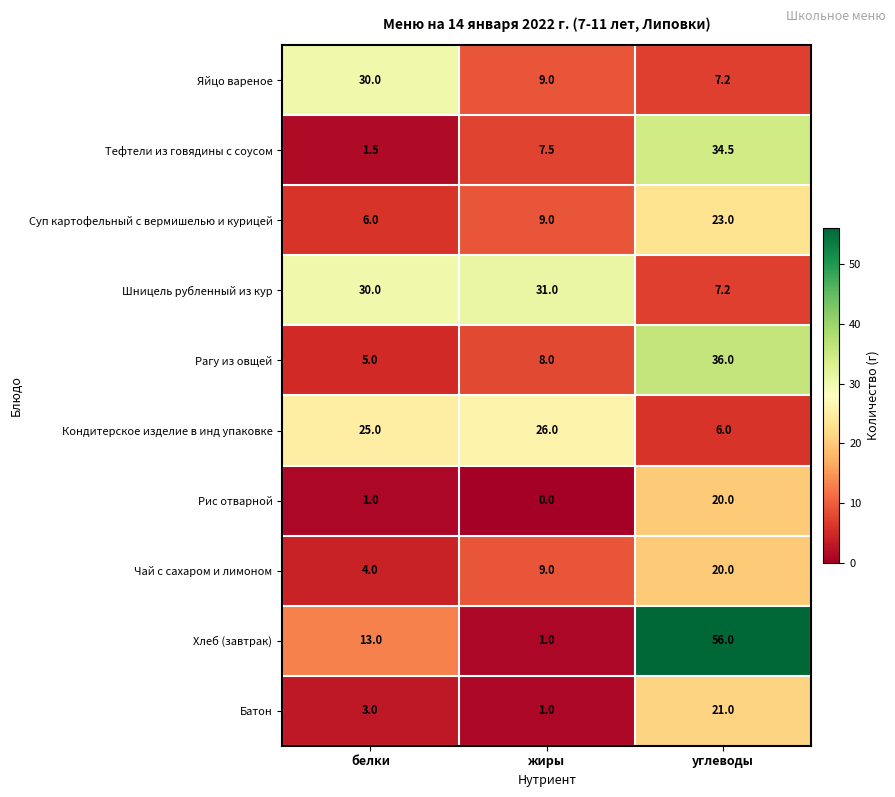

What is the difference between the Рис отварной values at углеводы and жиры?

20.0